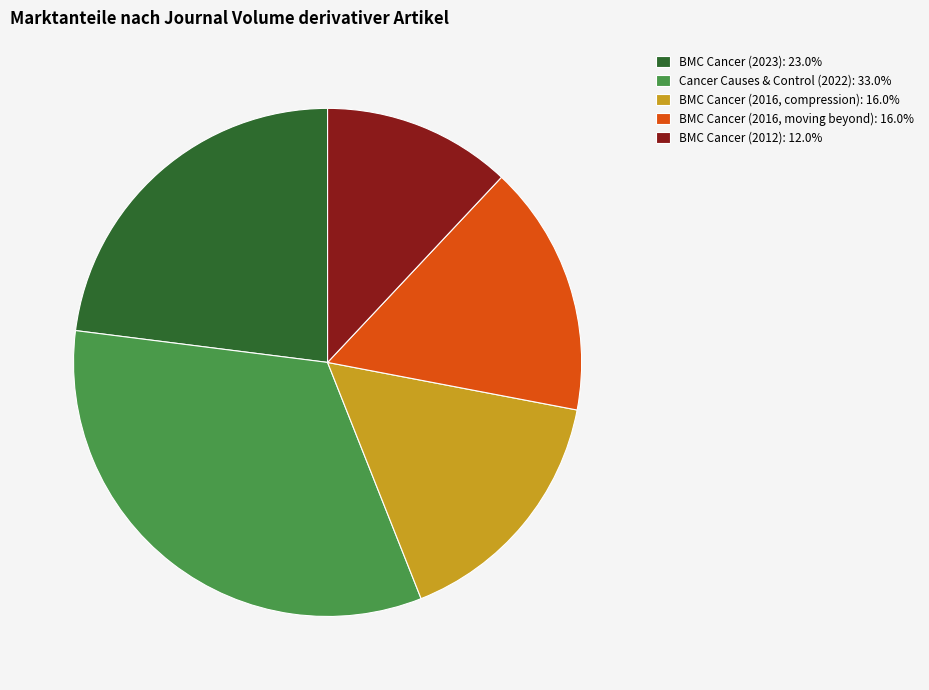

Count the number of slices in the pie.

5